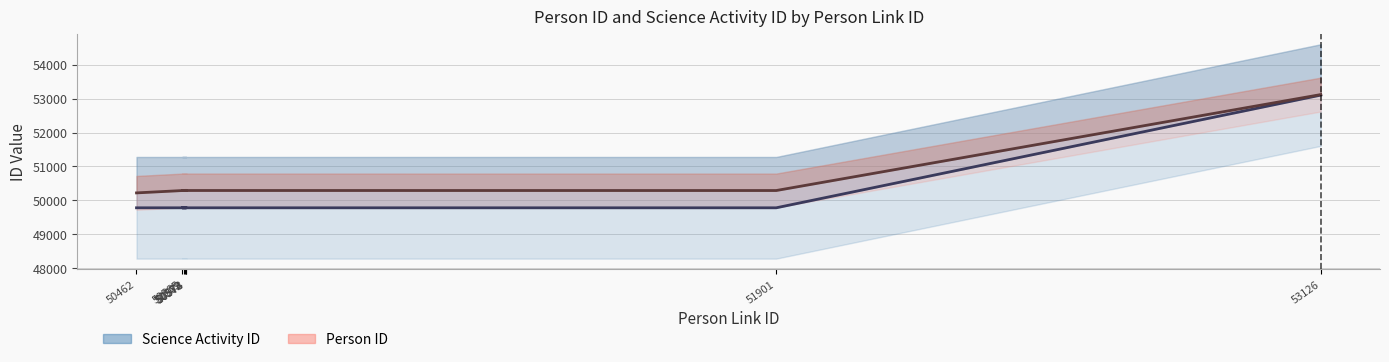

What are all the series names shown in the legend?

Science Activity ID line, Person ID line